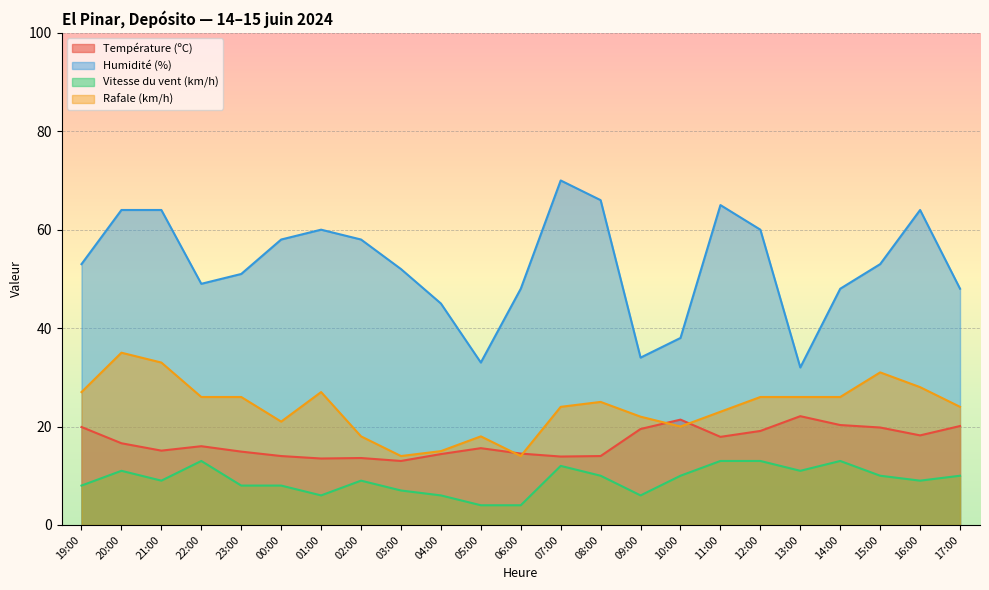

Reading left to right, what are all the values shown in this chart?

Température (ºC): 19.9	16.6	15.1	16.0	14.9	14.0	13.5	13.6	13.0	14.4	15.6	14.5	13.9	14.0	19.5	21.4	17.9	19.1	22.1	20.3	19.8	18.2	20.1
Humidité (%): 53.0	64.0	64.0	49.0	51.0	58.0	60.0	58.0	52.0	45.0	33.0	48.0	70.0	66.0	34.0	38.0	65.0	60.0	32.0	48.0	53.0	64.0	48.0
Vitesse du vent (km/h): 8.0	11.0	9.0	13.0	8.0	8.0	6.0	9.0	7.0	6.0	4.0	4.0	12.0	10.0	6.0	10.0	13.0	13.0	11.0	13.0	10.0	9.0	10.0
Rafale (km/h): 27.0	35.0	33.0	26.0	26.0	21.0	27.0	18.0	14.0	15.0	18.0	14.0	24.0	25.0	22.0	20.0	23.0	26.0	26.0	26.0	31.0	28.0	24.0